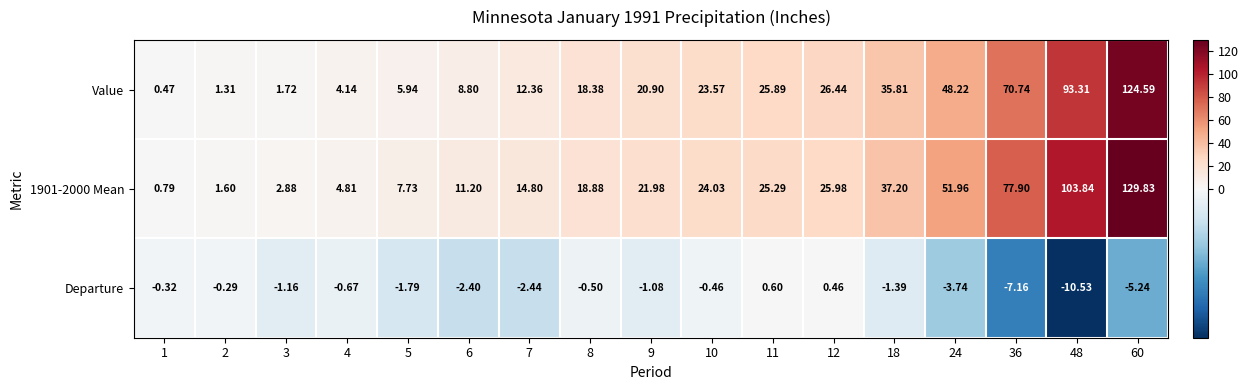

Between 5 and 9, which series saw the biggest shift?

Value